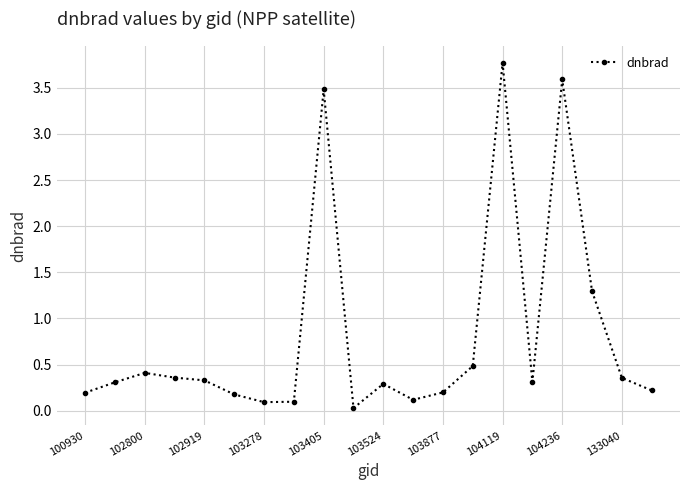

What is the difference between the maximum and minimum values?

3.7